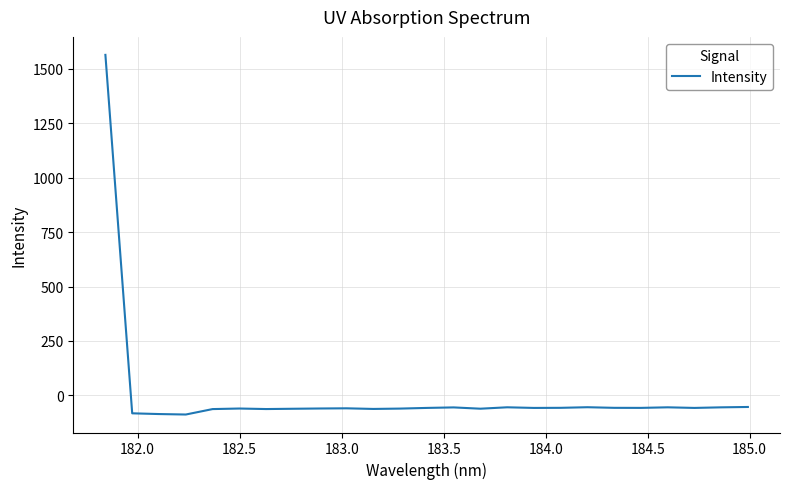

What is the smallest value displayed?

-87.9